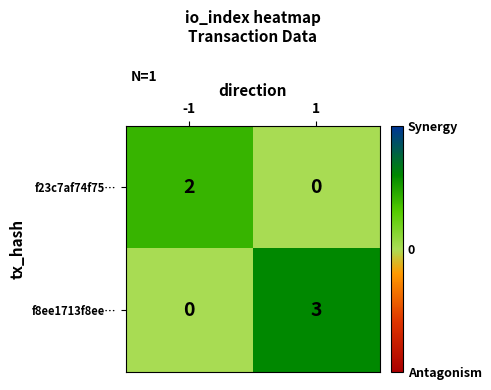

At how many categories does at least one series exceed 0?

2